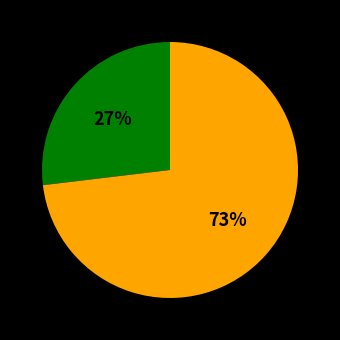

To the nearest percent, what is the average slice percentage?

50%